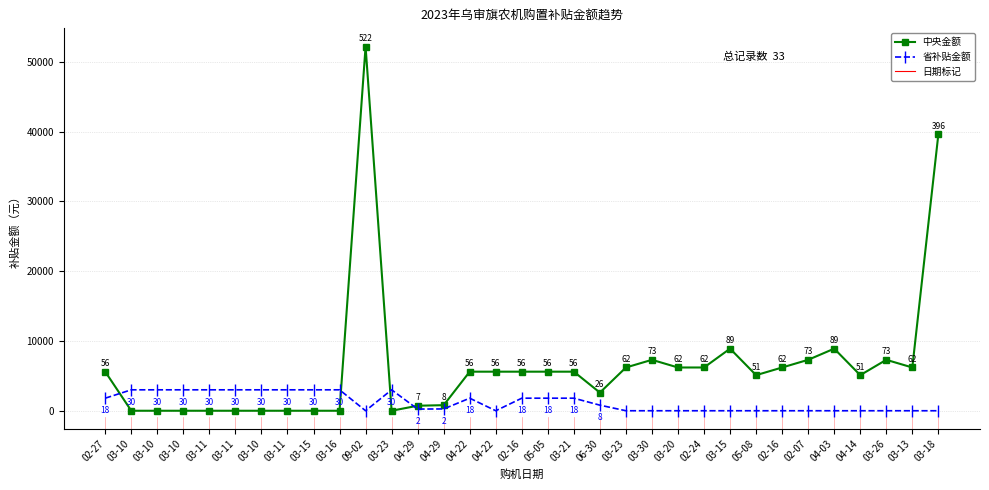

How many lines are shown in the chart?

2